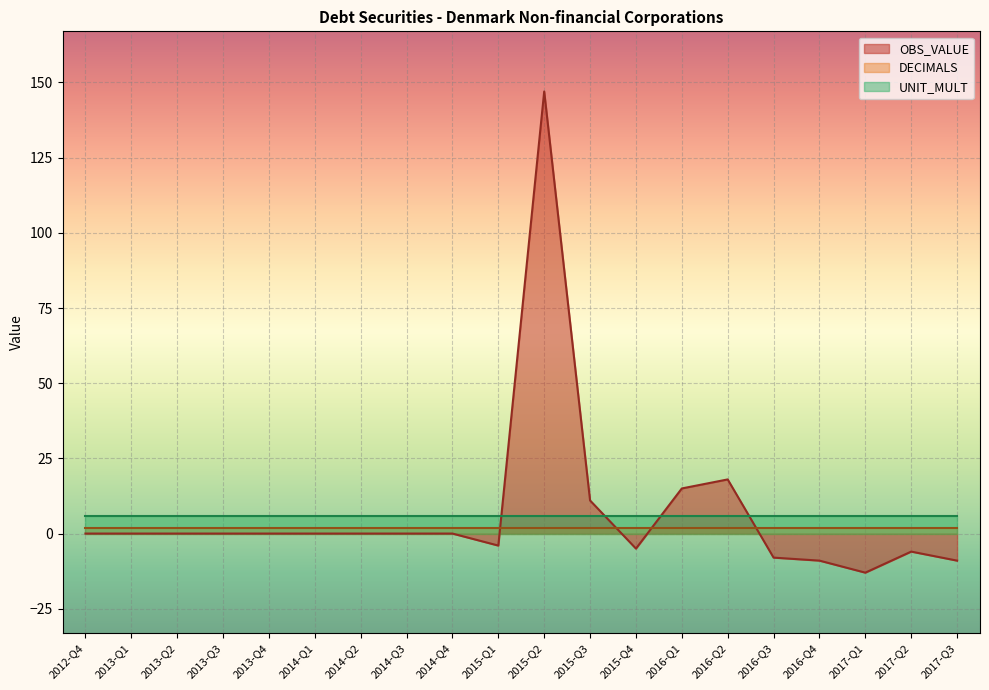

List the series in order of their peak value, highest first.

OBS_VALUE, UNIT_MULT, DECIMALS